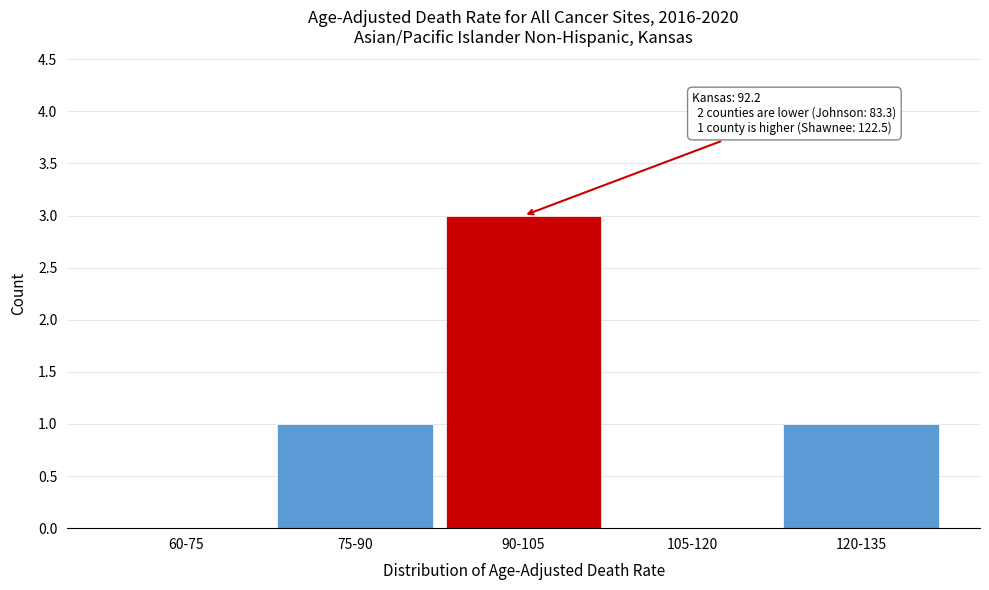

Reading left to right, list all the values displayed in this chart.

60-75=0	75-90=1	90-105=3	105-120=0	120-135=1